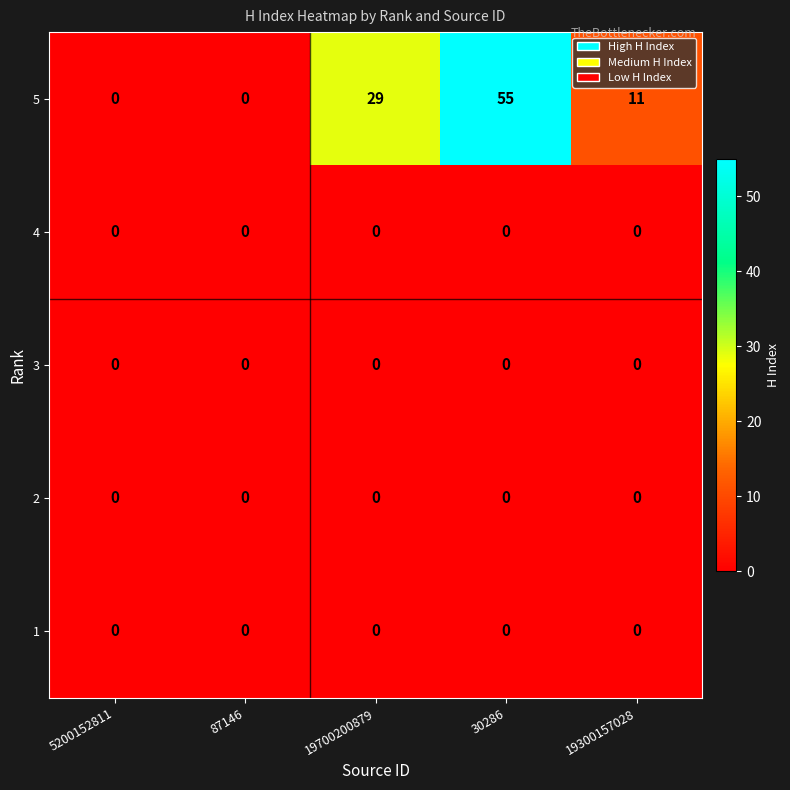

How many data points does each series have?

5